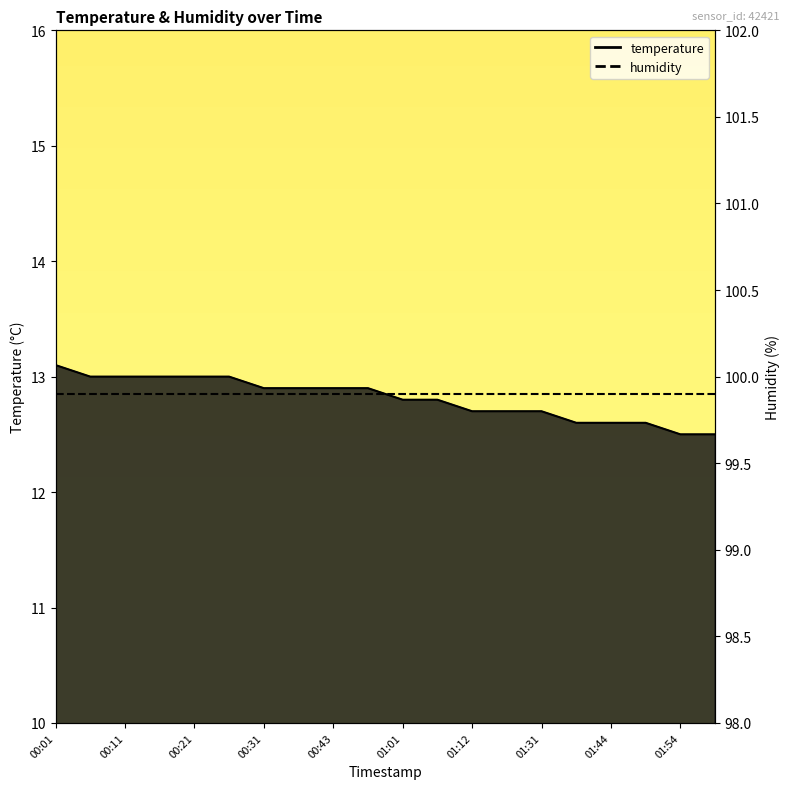

What is the label of the 15th point from the left?

01:31